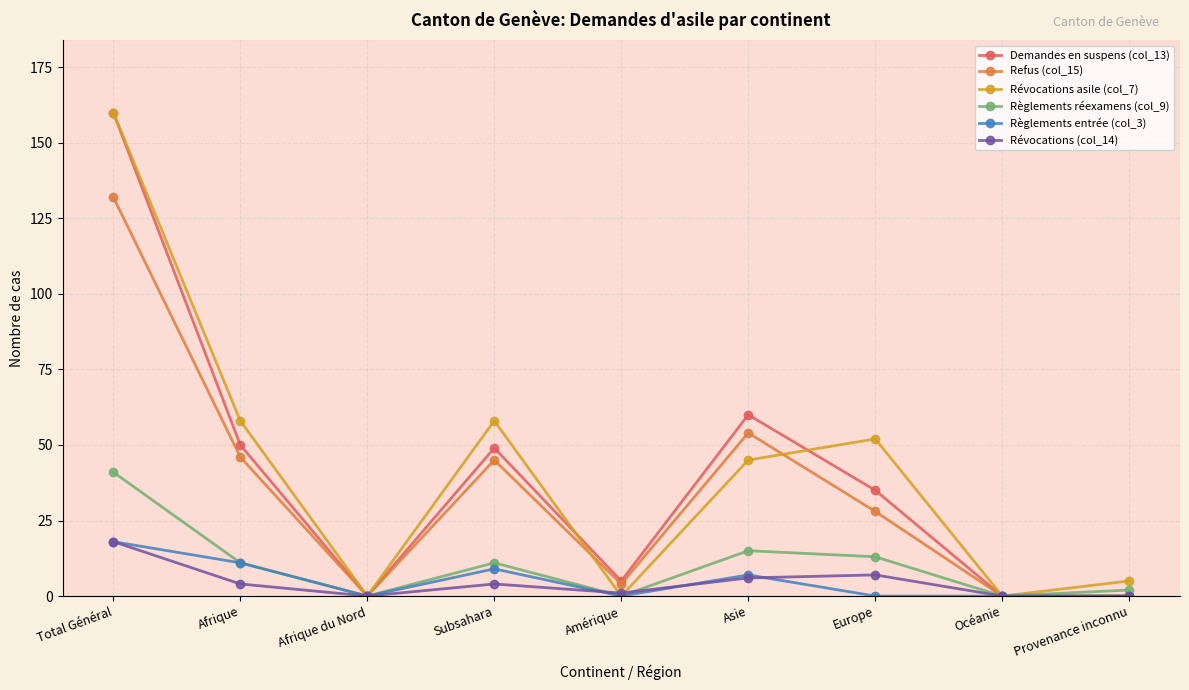

Which category has the highest value across all series?

Total Général